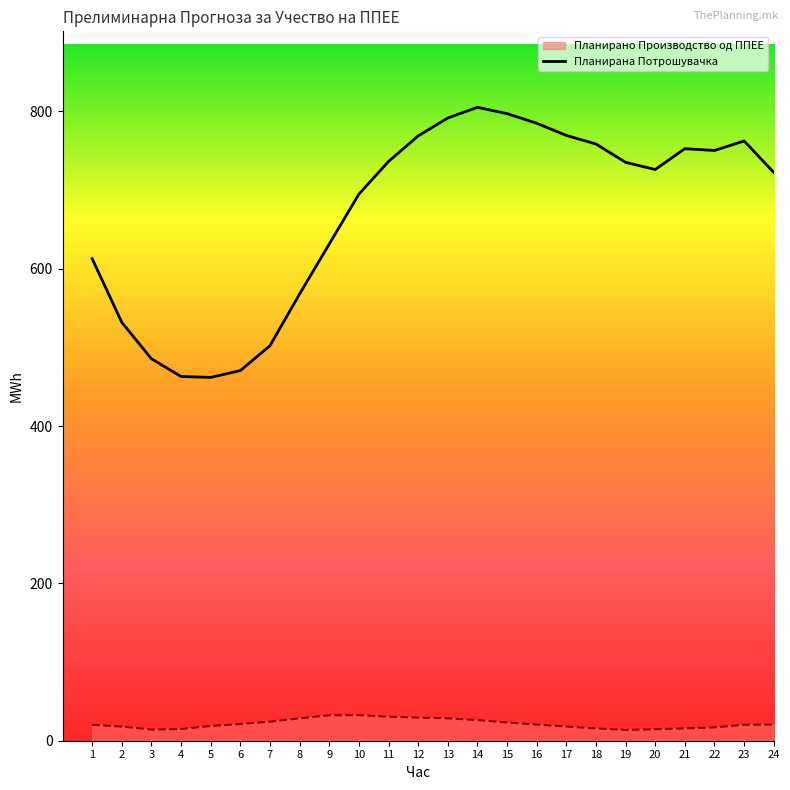

What is the minimum value shown in the chart?

13.7